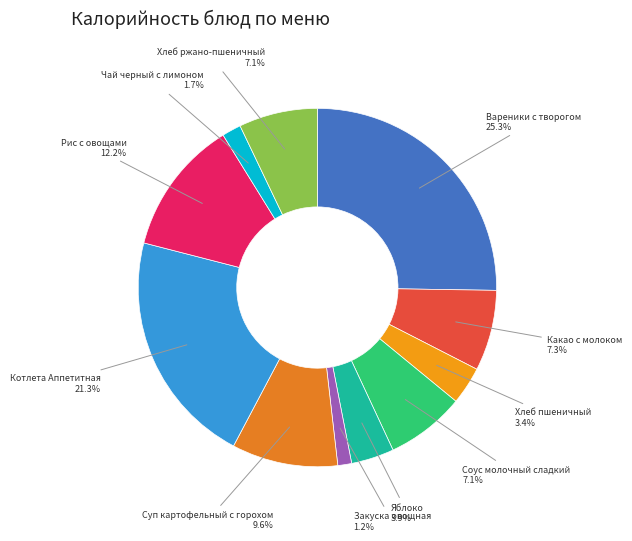

Does Чай черный с лимоном represent more than half of the total?

No